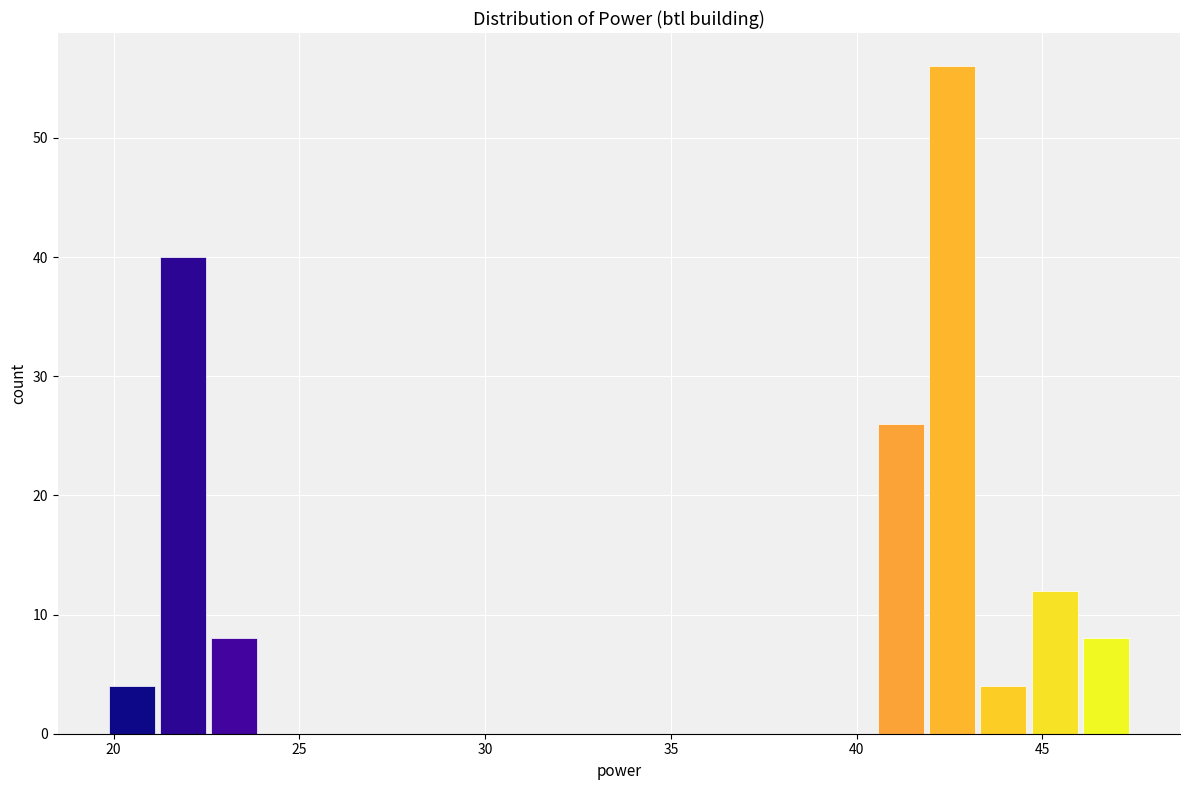

Read against the x-axis, roughly where is the centre of the tallest bar?

42.5